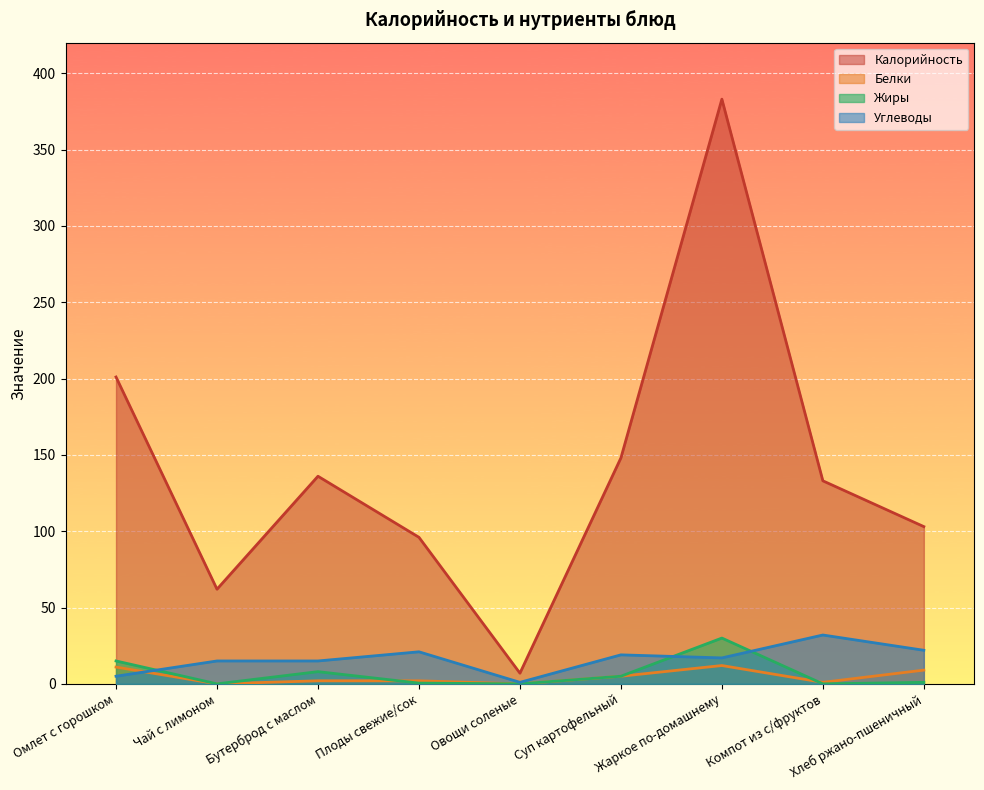

At which label does Углеводы first exceed 17?

Плоды свежие/сок